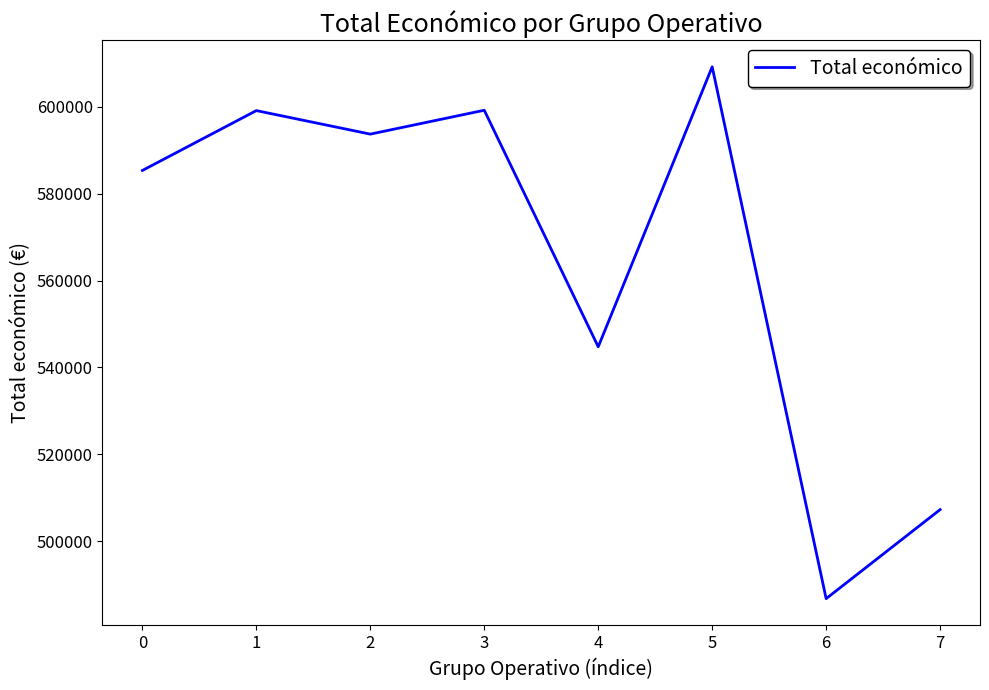

What is the sum of the values at 1 and 4?

1143877